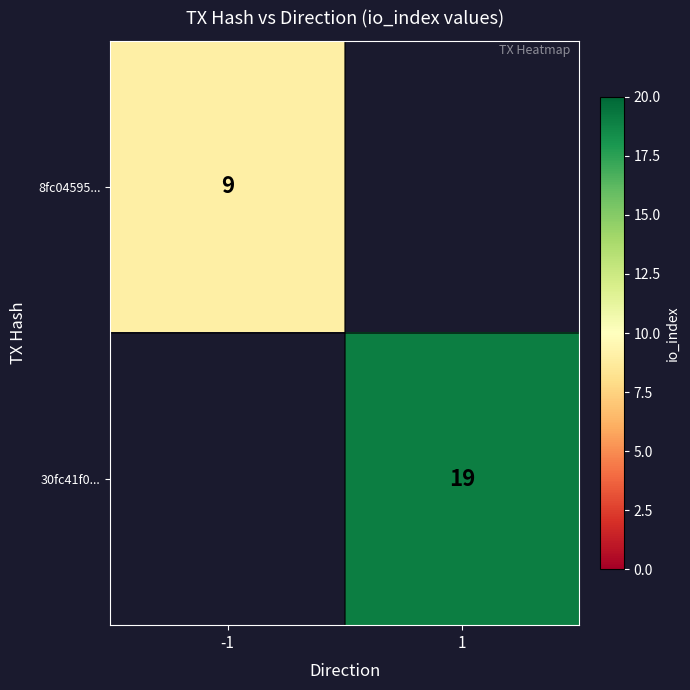

True or false: 8fc04595... has a value of 9 at -1.

True